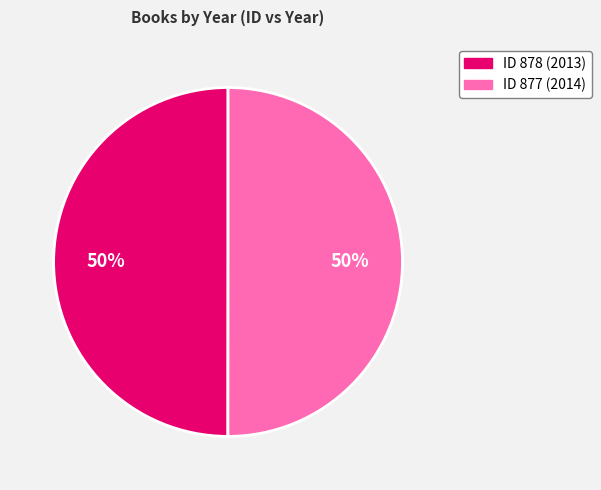

To the nearest percent, what is the average slice percentage?

50%